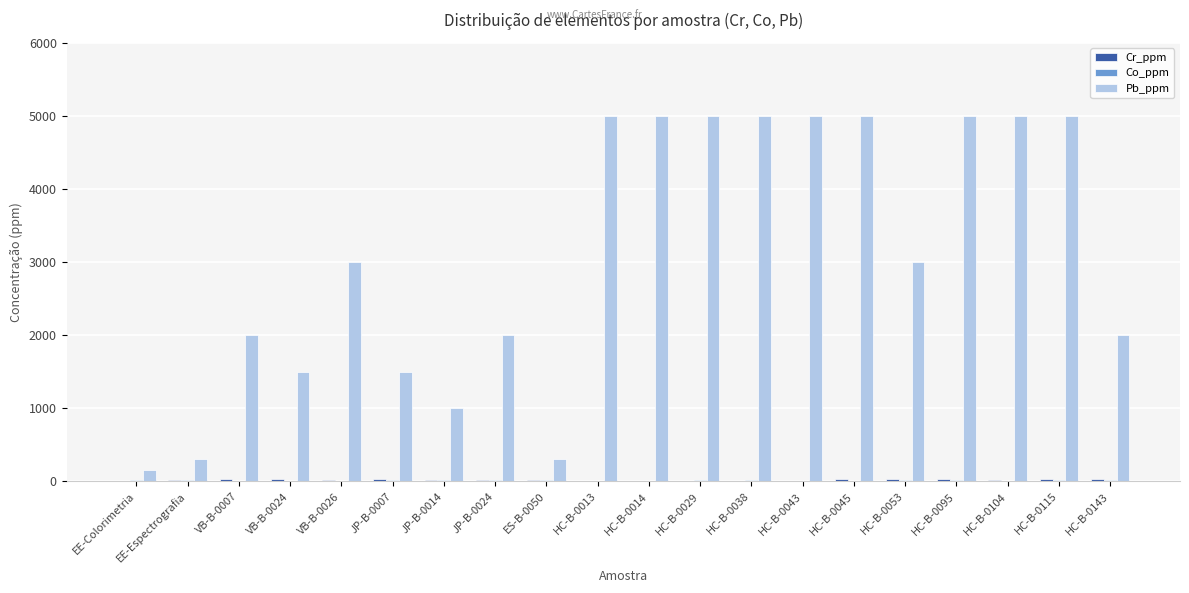

Which series has the largest total across all categories?

Pb_ppm